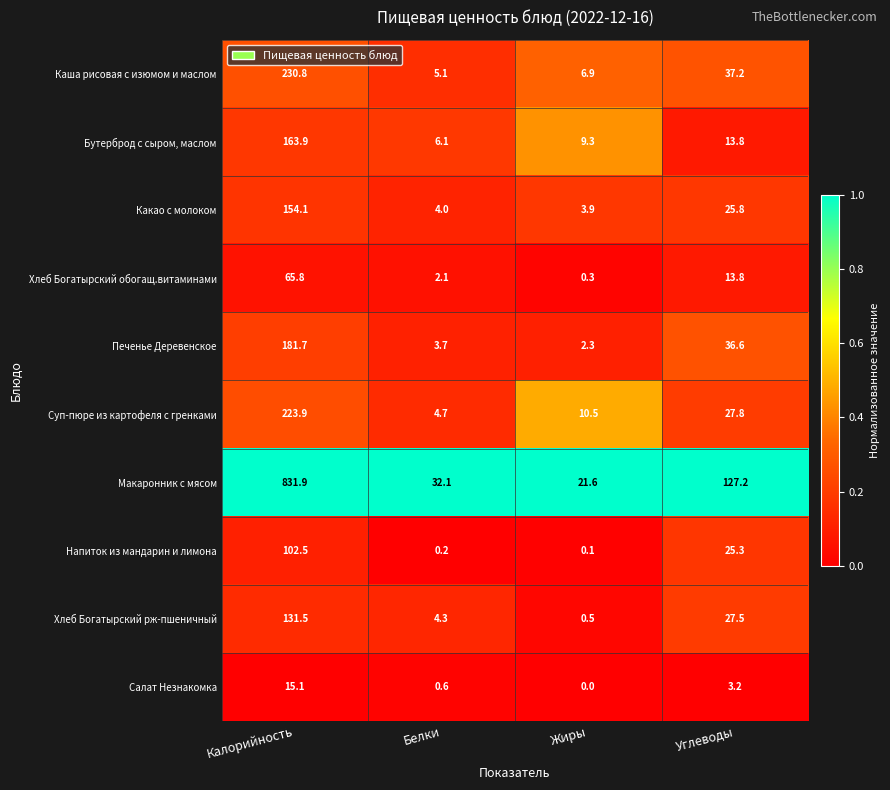

At which label does Какао с молоком first exceed 25?

Калорийность